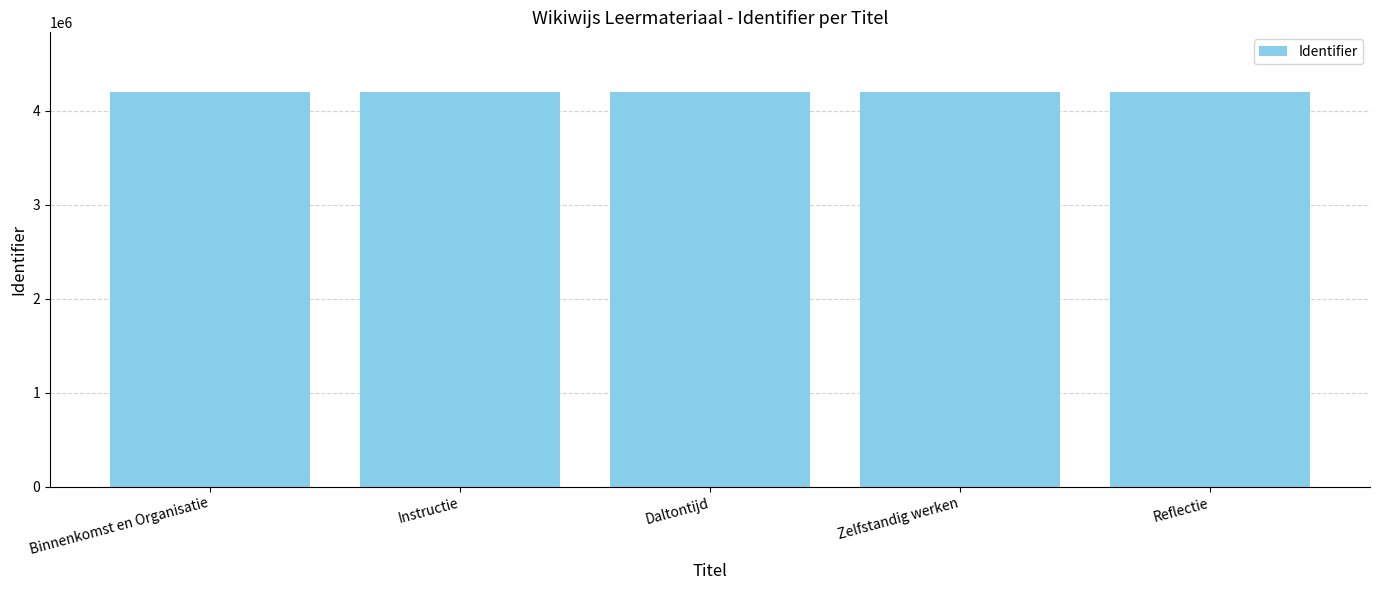

What is the ratio of the value at Reflectie to the value at Zelfstandig werken?

1.0